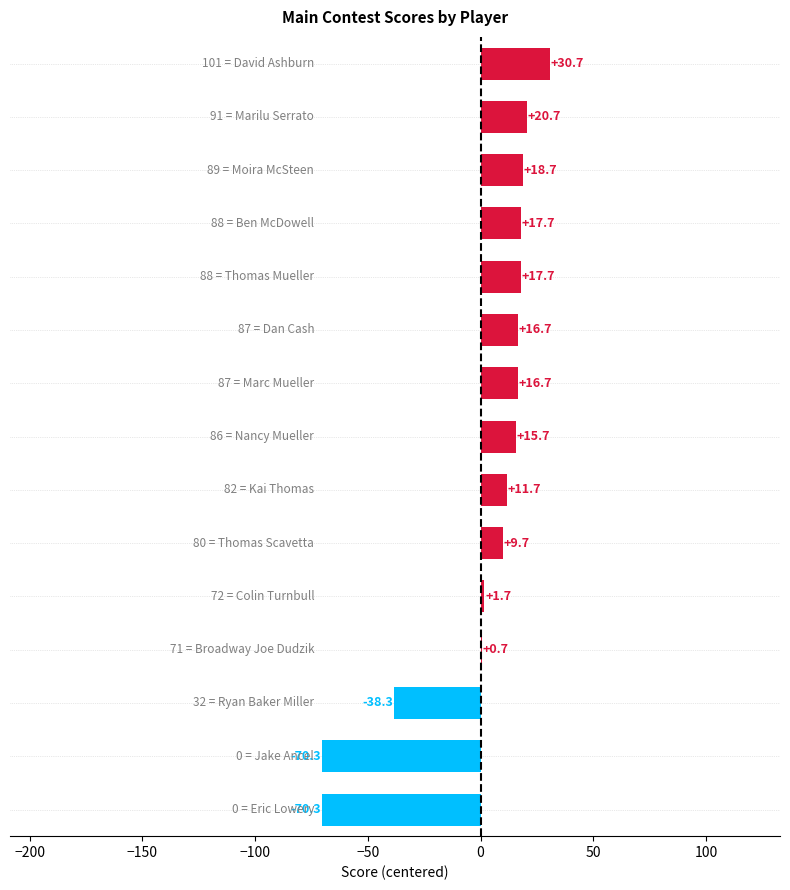

Are the bars grouped side by side (vs. stacked)?

No